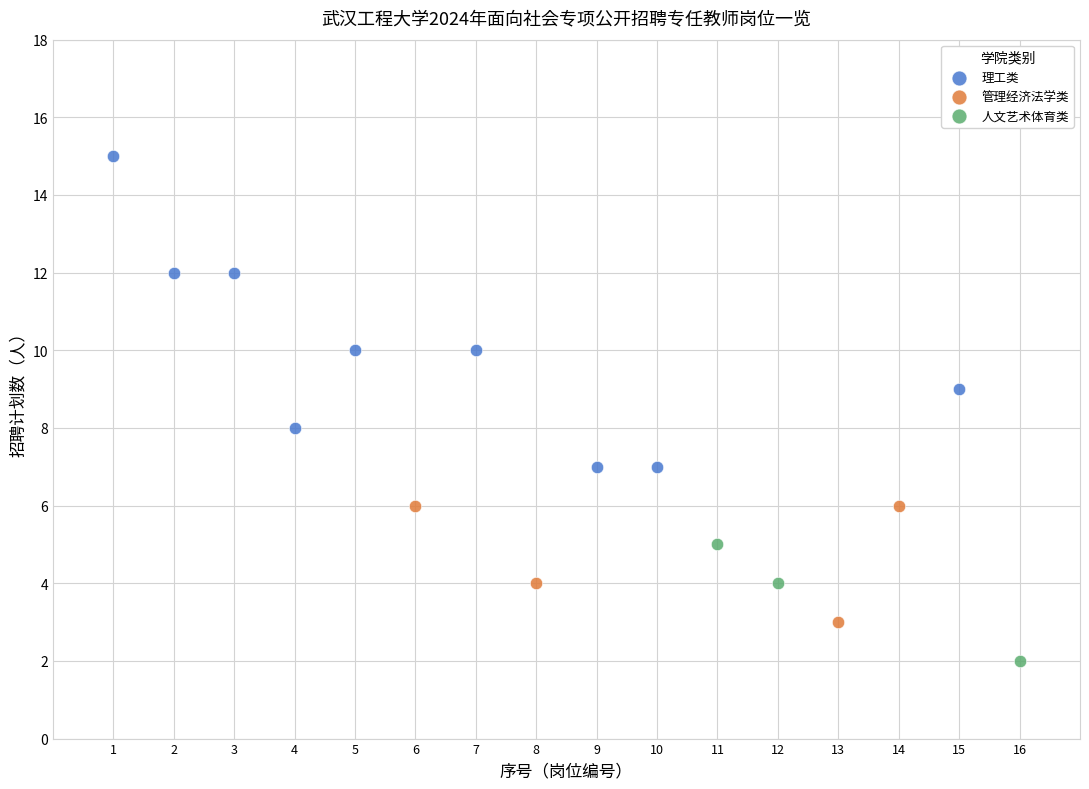

Which series contains the lowest Y value?

人文艺术体育类